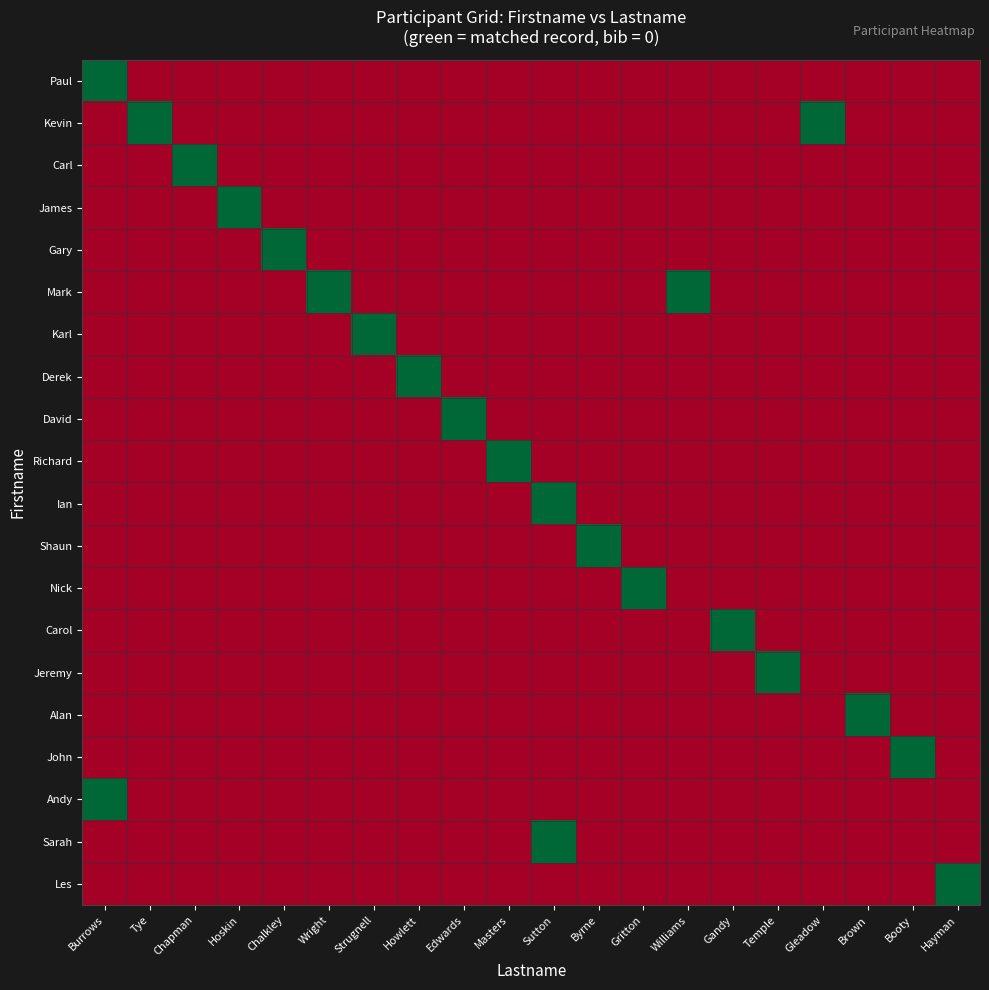

Reading right to left, extract all data points from this chart.

Paul: Hayman=-1	Booty=-1	Brown=-1	Gleadow=-1	Temple=-1	Gandy=-1	Williams=-1	Gritton=-1	Byrne=-1	Sutton=-1	Masters=-1	Edwards=-1	Howlett=-1	Strugnell=-1	Wright=-1	Chalkley=-1	Hoskin=-1	Chapman=-1	Tye=-1	Burrows=1
Kevin: Hayman=-1	Booty=-1	Brown=-1	Gleadow=1	Temple=-1	Gandy=-1	Williams=-1	Gritton=-1	Byrne=-1	Sutton=-1	Masters=-1	Edwards=-1	Howlett=-1	Strugnell=-1	Wright=-1	Chalkley=-1	Hoskin=-1	Chapman=-1	Tye=1	Burrows=-1
Carl: Hayman=-1	Booty=-1	Brown=-1	Gleadow=-1	Temple=-1	Gandy=-1	Williams=-1	Gritton=-1	Byrne=-1	Sutton=-1	Masters=-1	Edwards=-1	Howlett=-1	Strugnell=-1	Wright=-1	Chalkley=-1	Hoskin=-1	Chapman=1	Tye=-1	Burrows=-1
James: Hayman=-1	Booty=-1	Brown=-1	Gleadow=-1	Temple=-1	Gandy=-1	Williams=-1	Gritton=-1	Byrne=-1	Sutton=-1	Masters=-1	Edwards=-1	Howlett=-1	Strugnell=-1	Wright=-1	Chalkley=-1	Hoskin=1	Chapman=-1	Tye=-1	Burrows=-1
Gary: Hayman=-1	Booty=-1	Brown=-1	Gleadow=-1	Temple=-1	Gandy=-1	Williams=-1	Gritton=-1	Byrne=-1	Sutton=-1	Masters=-1	Edwards=-1	Howlett=-1	Strugnell=-1	Wright=-1	Chalkley=1	Hoskin=-1	Chapman=-1	Tye=-1	Burrows=-1
Mark: Hayman=-1	Booty=-1	Brown=-1	Gleadow=-1	Temple=-1	Gandy=-1	Williams=1	Gritton=-1	Byrne=-1	Sutton=-1	Masters=-1	Edwards=-1	Howlett=-1	Strugnell=-1	Wright=1	Chalkley=-1	Hoskin=-1	Chapman=-1	Tye=-1	Burrows=-1
Karl: Hayman=-1	Booty=-1	Brown=-1	Gleadow=-1	Temple=-1	Gandy=-1	Williams=-1	Gritton=-1	Byrne=-1	Sutton=-1	Masters=-1	Edwards=-1	Howlett=-1	Strugnell=1	Wright=-1	Chalkley=-1	Hoskin=-1	Chapman=-1	Tye=-1	Burrows=-1
Derek: Hayman=-1	Booty=-1	Brown=-1	Gleadow=-1	Temple=-1	Gandy=-1	Williams=-1	Gritton=-1	Byrne=-1	Sutton=-1	Masters=-1	Edwards=-1	Howlett=1	Strugnell=-1	Wright=-1	Chalkley=-1	Hoskin=-1	Chapman=-1	Tye=-1	Burrows=-1
David: Hayman=-1	Booty=-1	Brown=-1	Gleadow=-1	Temple=-1	Gandy=-1	Williams=-1	Gritton=-1	Byrne=-1	Sutton=-1	Masters=-1	Edwards=1	Howlett=-1	Strugnell=-1	Wright=-1	Chalkley=-1	Hoskin=-1	Chapman=-1	Tye=-1	Burrows=-1
Richard: Hayman=-1	Booty=-1	Brown=-1	Gleadow=-1	Temple=-1	Gandy=-1	Williams=-1	Gritton=-1	Byrne=-1	Sutton=-1	Masters=1	Edwards=-1	Howlett=-1	Strugnell=-1	Wright=-1	Chalkley=-1	Hoskin=-1	Chapman=-1	Tye=-1	Burrows=-1
Ian: Hayman=-1	Booty=-1	Brown=-1	Gleadow=-1	Temple=-1	Gandy=-1	Williams=-1	Gritton=-1	Byrne=-1	Sutton=1	Masters=-1	Edwards=-1	Howlett=-1	Strugnell=-1	Wright=-1	Chalkley=-1	Hoskin=-1	Chapman=-1	Tye=-1	Burrows=-1
Shaun: Hayman=-1	Booty=-1	Brown=-1	Gleadow=-1	Temple=-1	Gandy=-1	Williams=-1	Gritton=-1	Byrne=1	Sutton=-1	Masters=-1	Edwards=-1	Howlett=-1	Strugnell=-1	Wright=-1	Chalkley=-1	Hoskin=-1	Chapman=-1	Tye=-1	Burrows=-1
Nick: Hayman=-1	Booty=-1	Brown=-1	Gleadow=-1	Temple=-1	Gandy=-1	Williams=-1	Gritton=1	Byrne=-1	Sutton=-1	Masters=-1	Edwards=-1	Howlett=-1	Strugnell=-1	Wright=-1	Chalkley=-1	Hoskin=-1	Chapman=-1	Tye=-1	Burrows=-1
Carol: Hayman=-1	Booty=-1	Brown=-1	Gleadow=-1	Temple=-1	Gandy=1	Williams=-1	Gritton=-1	Byrne=-1	Sutton=-1	Masters=-1	Edwards=-1	Howlett=-1	Strugnell=-1	Wright=-1	Chalkley=-1	Hoskin=-1	Chapman=-1	Tye=-1	Burrows=-1
Jeremy: Hayman=-1	Booty=-1	Brown=-1	Gleadow=-1	Temple=1	Gandy=-1	Williams=-1	Gritton=-1	Byrne=-1	Sutton=-1	Masters=-1	Edwards=-1	Howlett=-1	Strugnell=-1	Wright=-1	Chalkley=-1	Hoskin=-1	Chapman=-1	Tye=-1	Burrows=-1
Alan: Hayman=-1	Booty=-1	Brown=1	Gleadow=-1	Temple=-1	Gandy=-1	Williams=-1	Gritton=-1	Byrne=-1	Sutton=-1	Masters=-1	Edwards=-1	Howlett=-1	Strugnell=-1	Wright=-1	Chalkley=-1	Hoskin=-1	Chapman=-1	Tye=-1	Burrows=-1
John: Hayman=-1	Booty=1	Brown=-1	Gleadow=-1	Temple=-1	Gandy=-1	Williams=-1	Gritton=-1	Byrne=-1	Sutton=-1	Masters=-1	Edwards=-1	Howlett=-1	Strugnell=-1	Wright=-1	Chalkley=-1	Hoskin=-1	Chapman=-1	Tye=-1	Burrows=-1
Andy: Hayman=-1	Booty=-1	Brown=-1	Gleadow=-1	Temple=-1	Gandy=-1	Williams=-1	Gritton=-1	Byrne=-1	Sutton=-1	Masters=-1	Edwards=-1	Howlett=-1	Strugnell=-1	Wright=-1	Chalkley=-1	Hoskin=-1	Chapman=-1	Tye=-1	Burrows=1
Sarah: Hayman=-1	Booty=-1	Brown=-1	Gleadow=-1	Temple=-1	Gandy=-1	Williams=-1	Gritton=-1	Byrne=-1	Sutton=1	Masters=-1	Edwards=-1	Howlett=-1	Strugnell=-1	Wright=-1	Chalkley=-1	Hoskin=-1	Chapman=-1	Tye=-1	Burrows=-1
Les: Hayman=1	Booty=-1	Brown=-1	Gleadow=-1	Temple=-1	Gandy=-1	Williams=-1	Gritton=-1	Byrne=-1	Sutton=-1	Masters=-1	Edwards=-1	Howlett=-1	Strugnell=-1	Wright=-1	Chalkley=-1	Hoskin=-1	Chapman=-1	Tye=-1	Burrows=-1